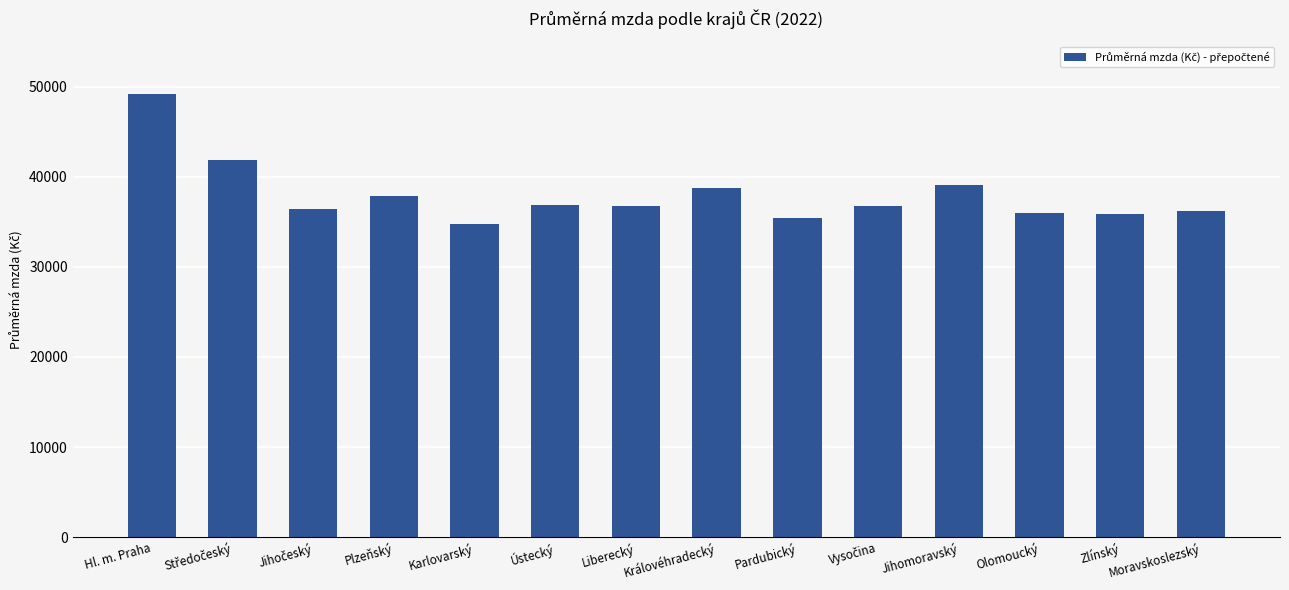

Which category has the highest value across all series?

Hl. m. Praha